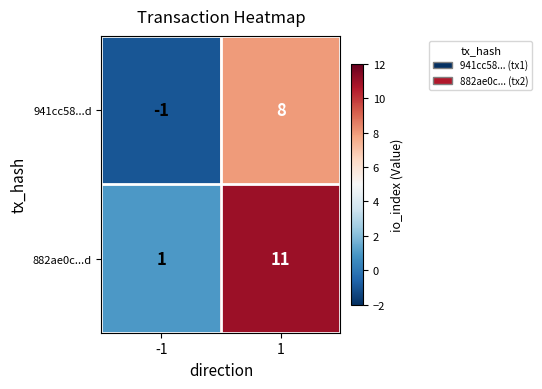

Which series has the largest total across all categories?

882ae0c...d